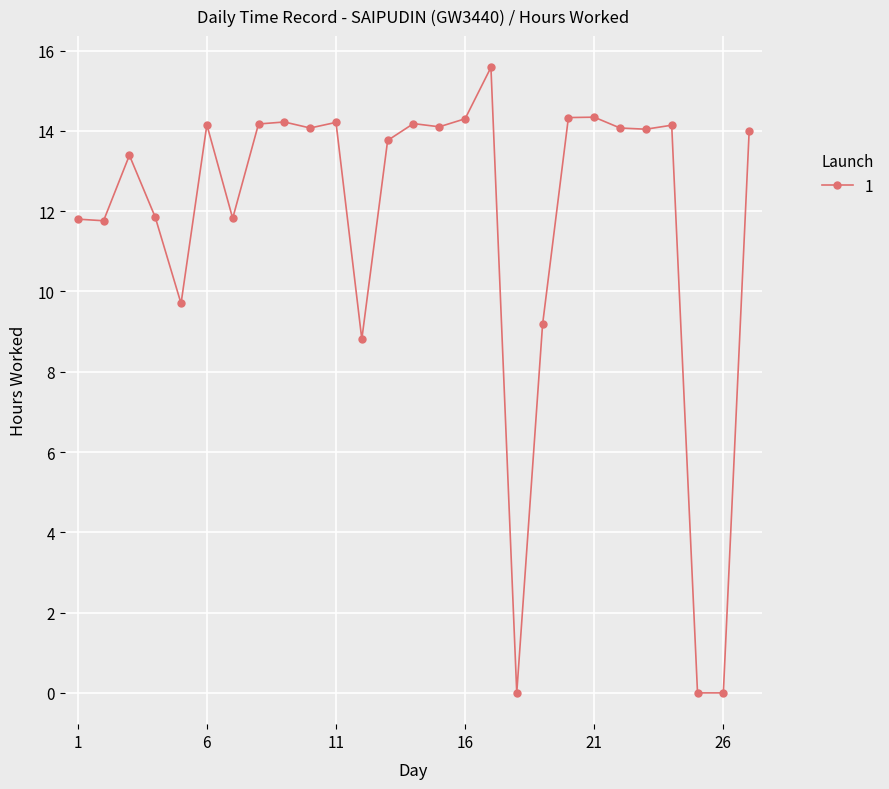

What is the average value?

11.7